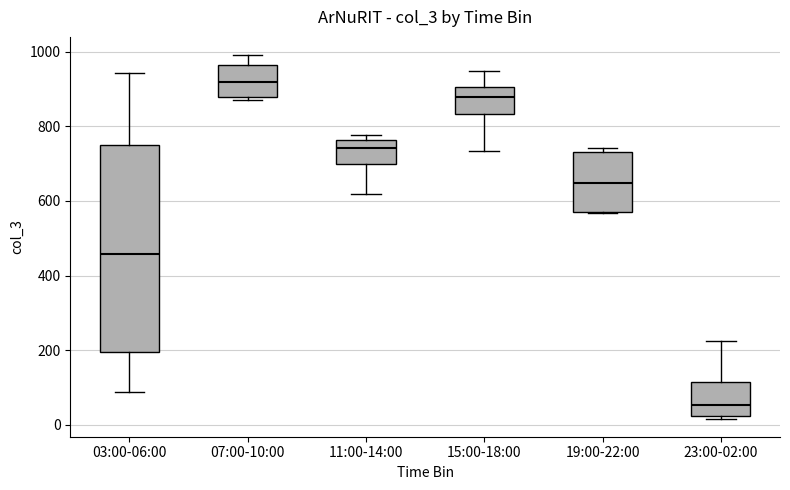

Which box's median line is the highest?

07:00-10:00